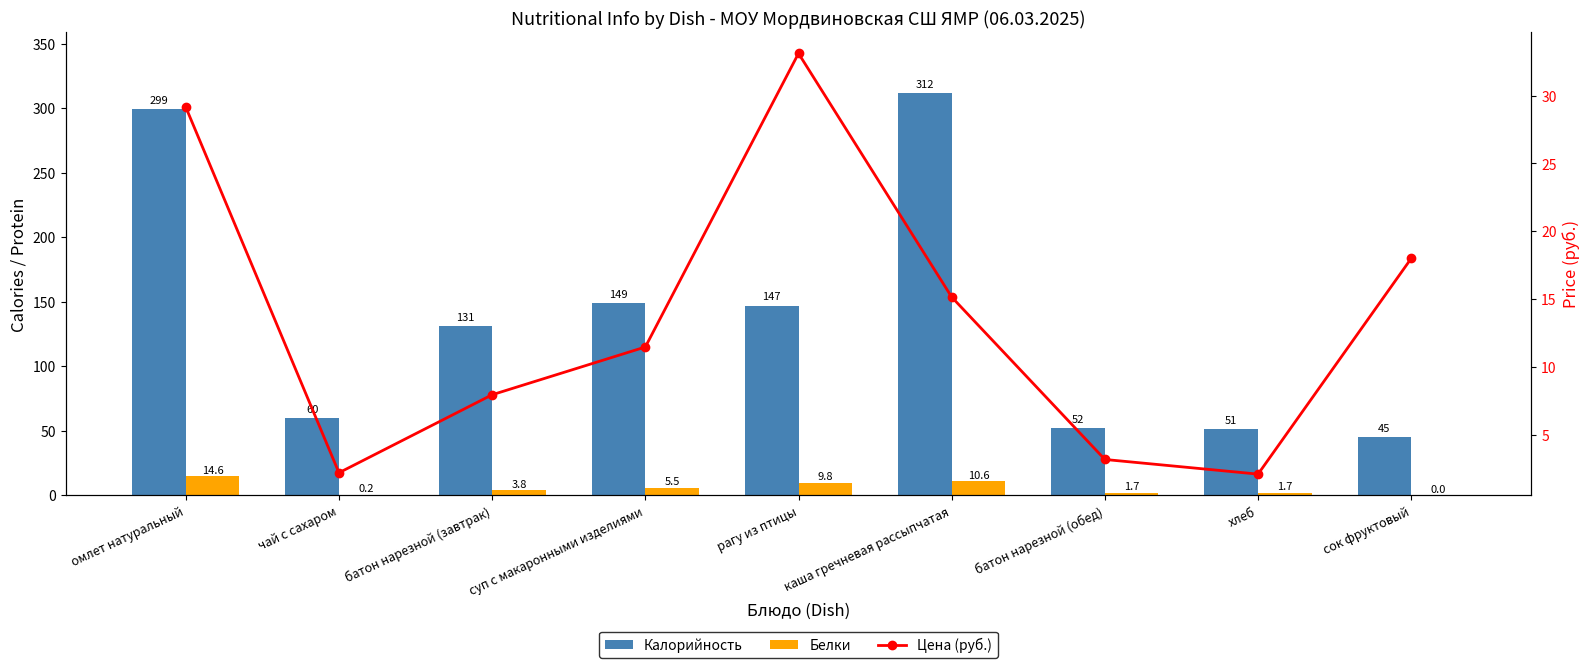

What is the difference between the maximum and second lowest values in the Белки series?

14.4